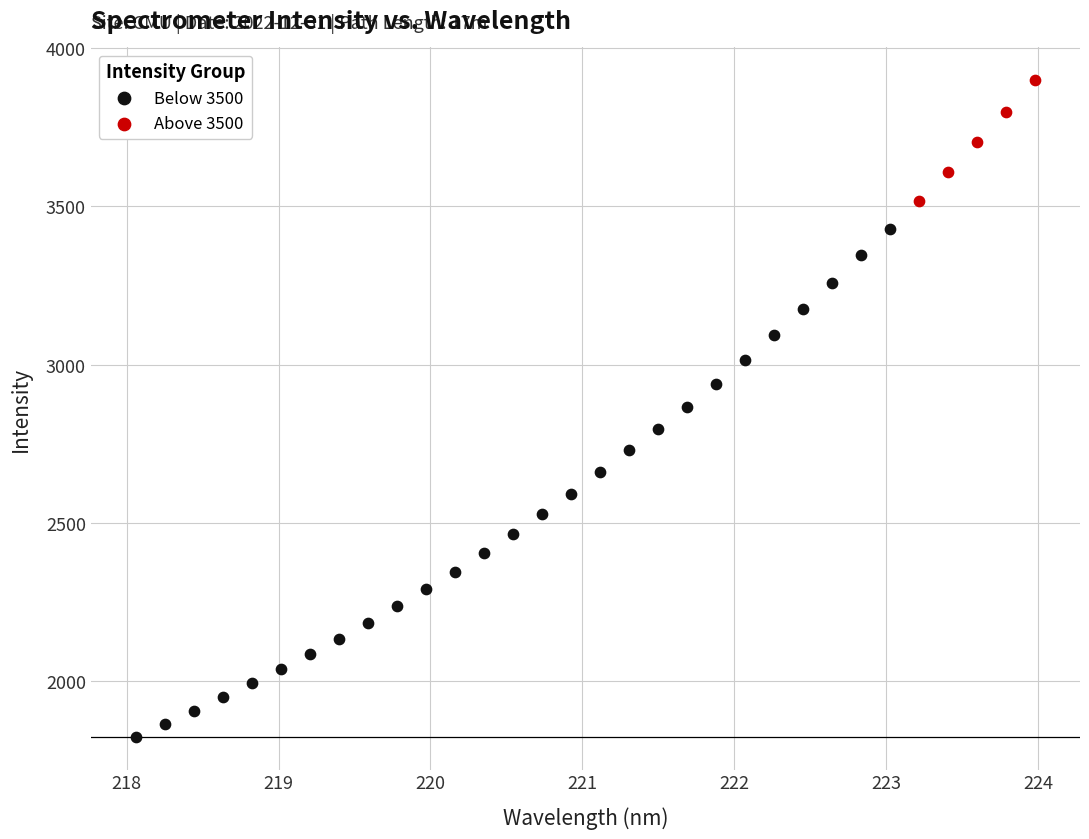

Which series reaches the maximum Y coordinate?

Above 3500